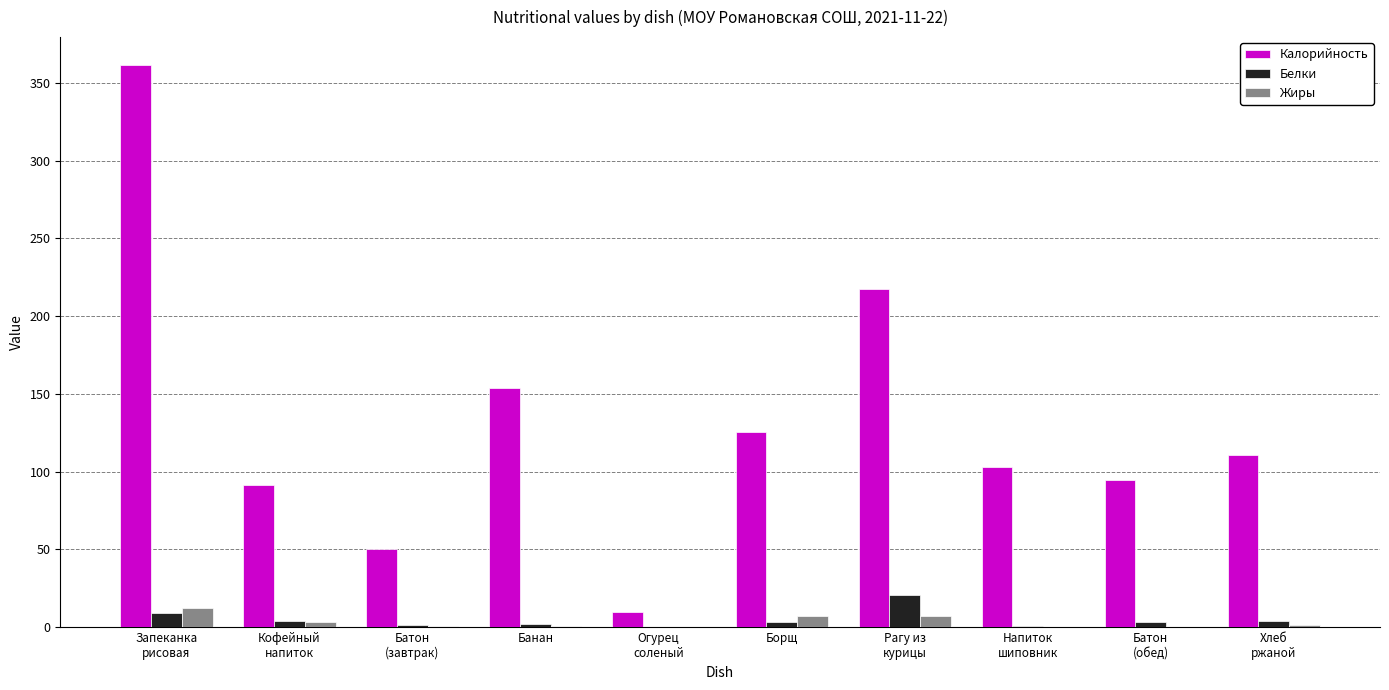

Is the value of Калорийность at Банан greater than the value of Жиры at Батон
(завтрак)?

Yes